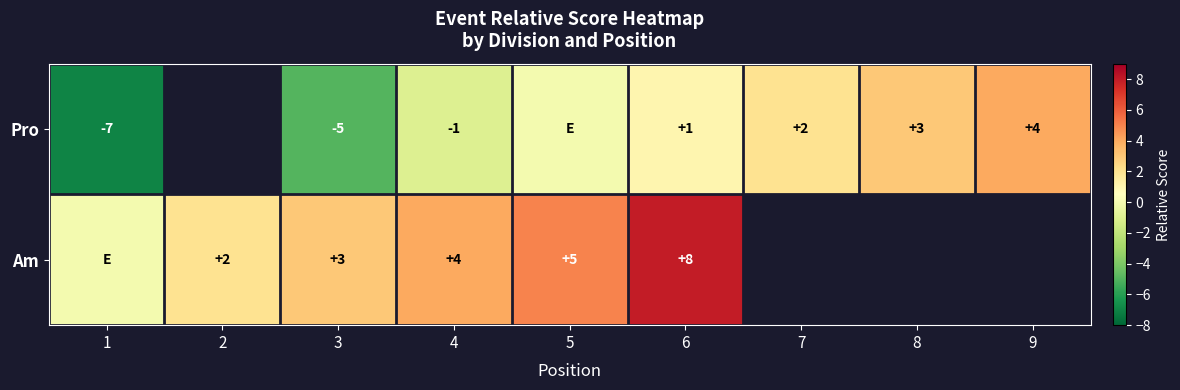

What is the total value across all series at 4?

3